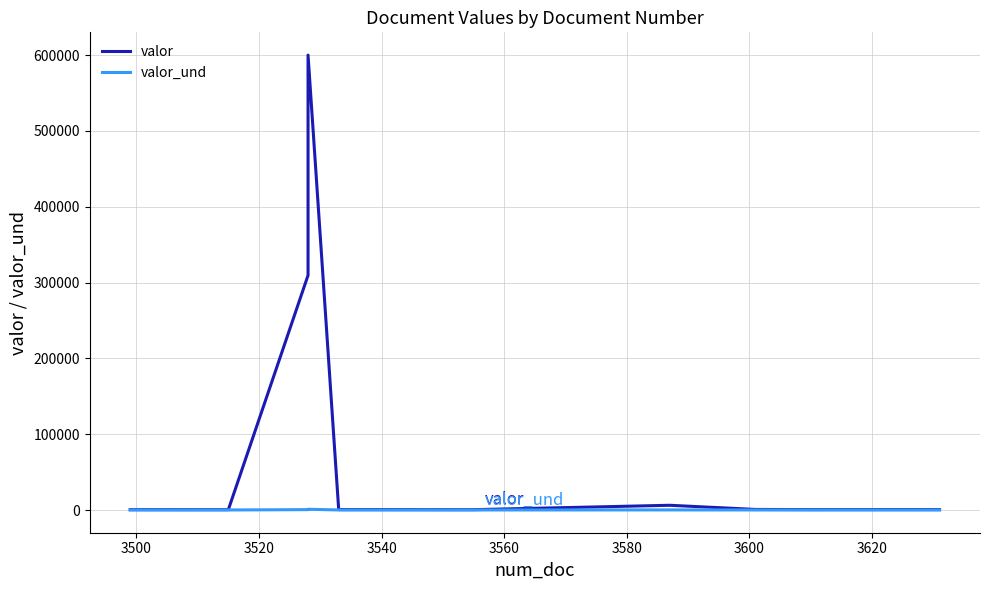

Is the value of valor_und at 3480 greater than the value of valor at 3560?

No